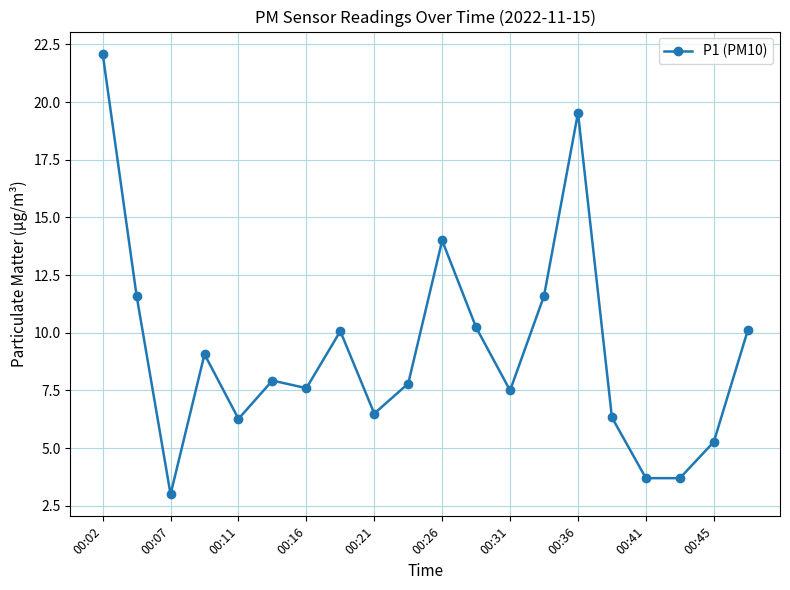

What is the value of the 3rd point from the left?

3.0